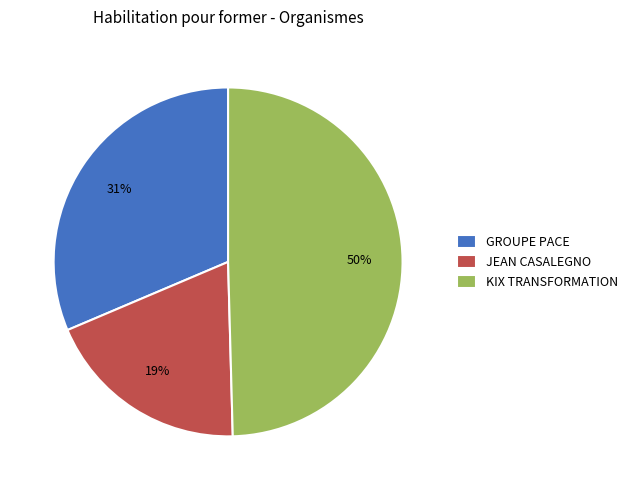

To the nearest percent, what percentage of the pie is GROUPE PACE?

31%